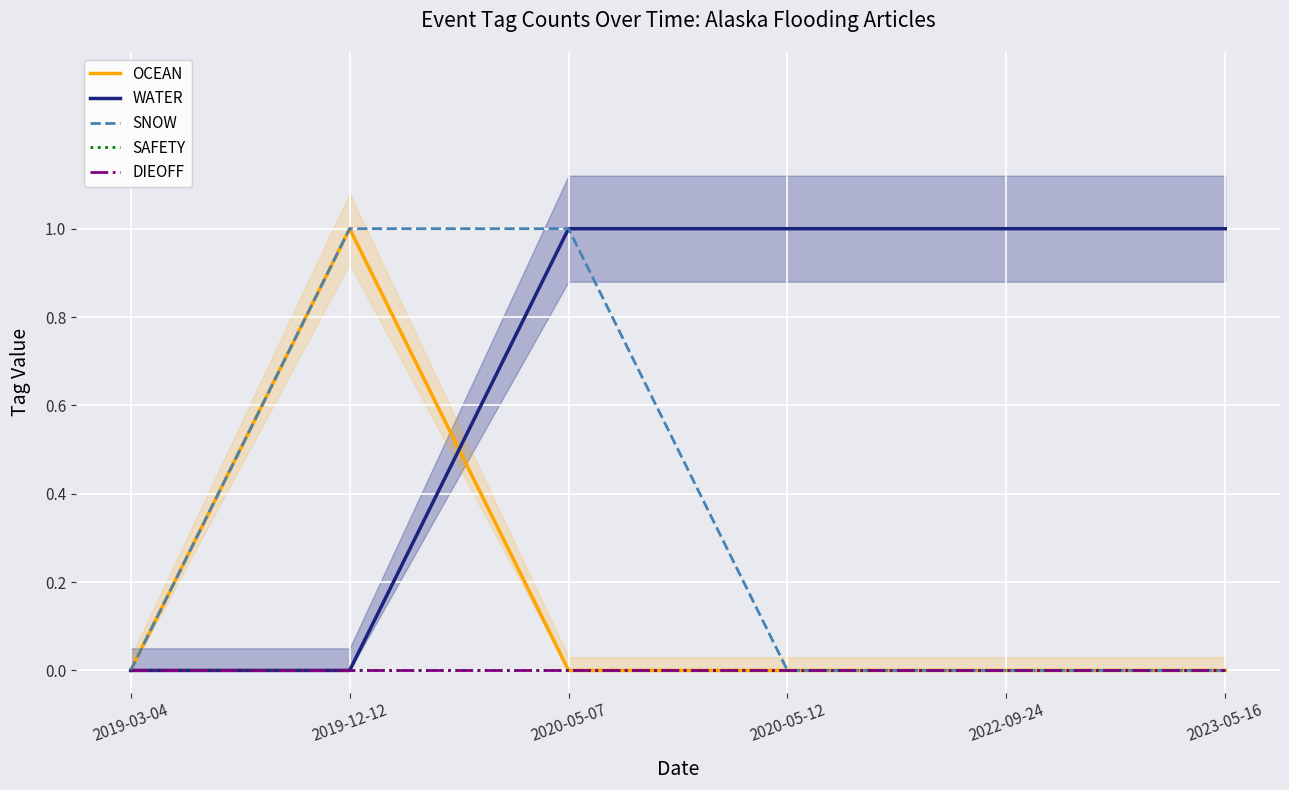

What is the label of the 3rd point from the left?

2020-05-07